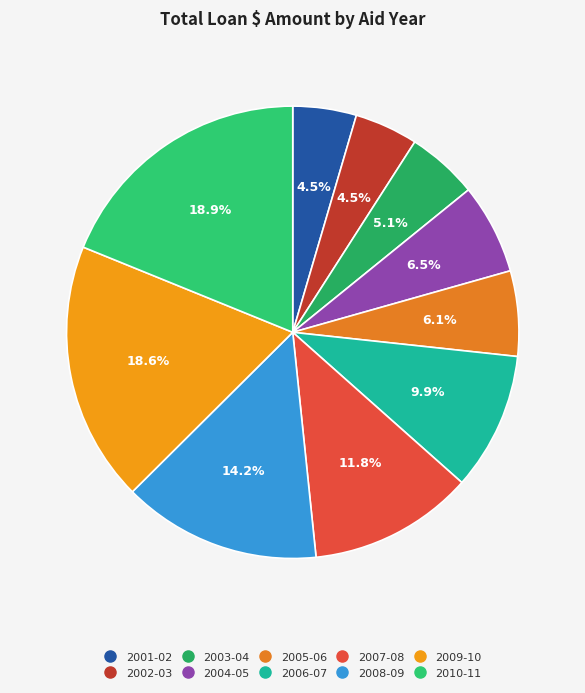

To the nearest percent, what is the difference between the 2003-04 and 2006-07 slice percentages?

5%